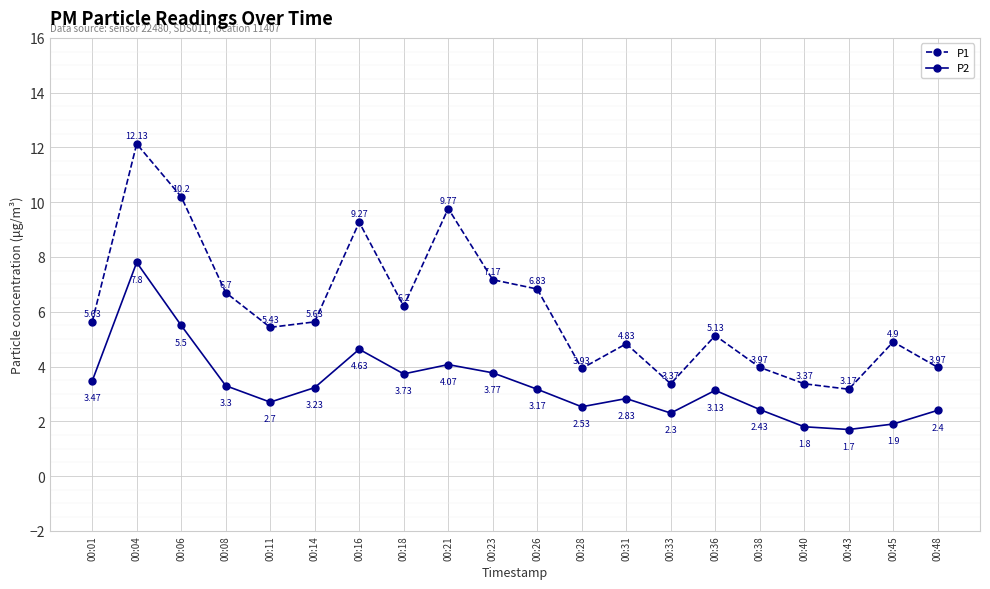

What is the spread (max minus min) of values at 00:21?

5.7